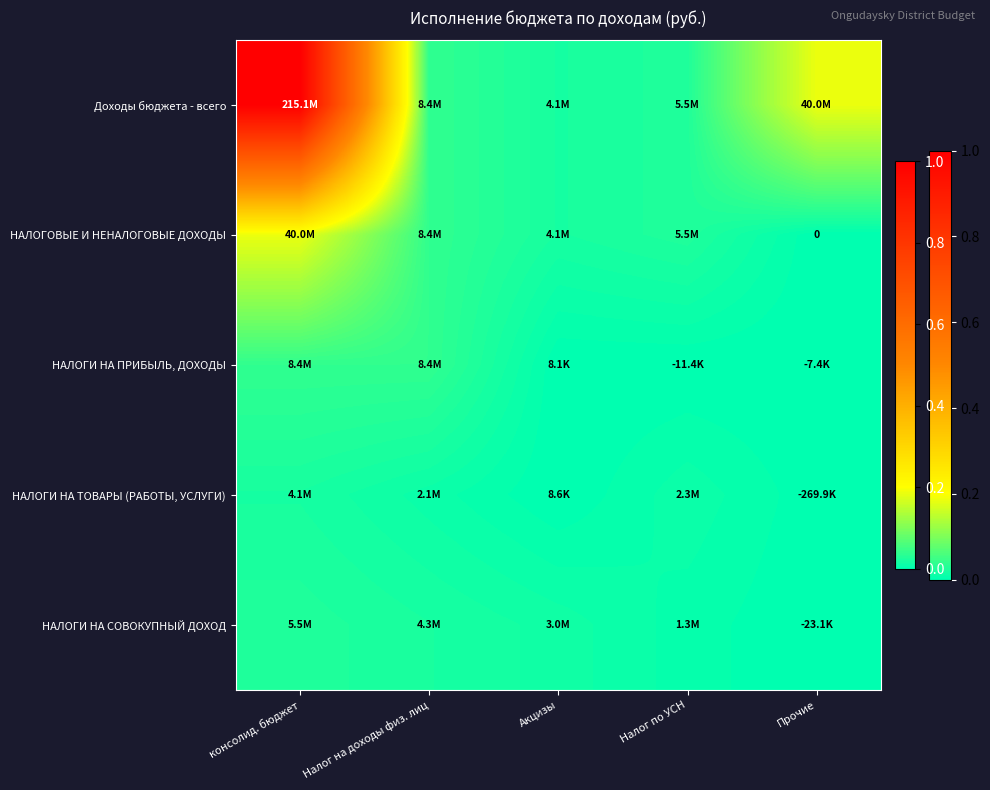

Rank the series at консолид. бюджет from highest to lowest value.

Доходы бюджета - всего, НАЛОГОВЫЕ И НЕНАЛОГОВЫЕ ДОХОДЫ, НАЛОГИ НА ПРИБЫЛЬ, ДОХОДЫ, НАЛОГИ НА СОВОКУПНЫЙ ДОХОД, НАЛОГИ НА ТОВАРЫ (РАБОТЫ, УСЛУГИ)